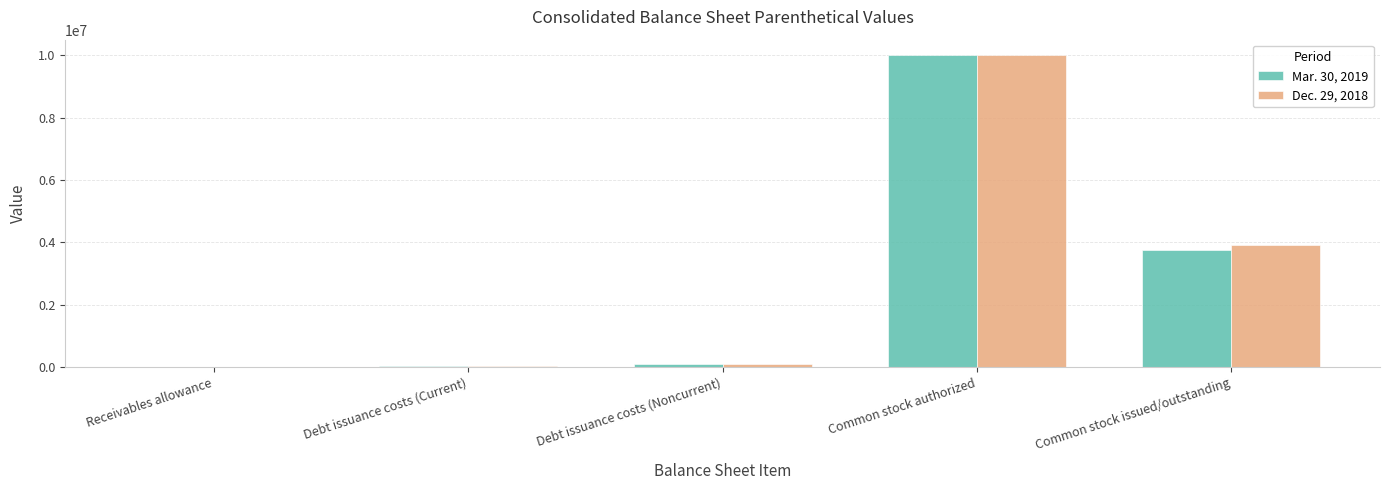

The value of Dec. 29, 2018 at Common stock issued/outstanding is 2477047. True or false?

False